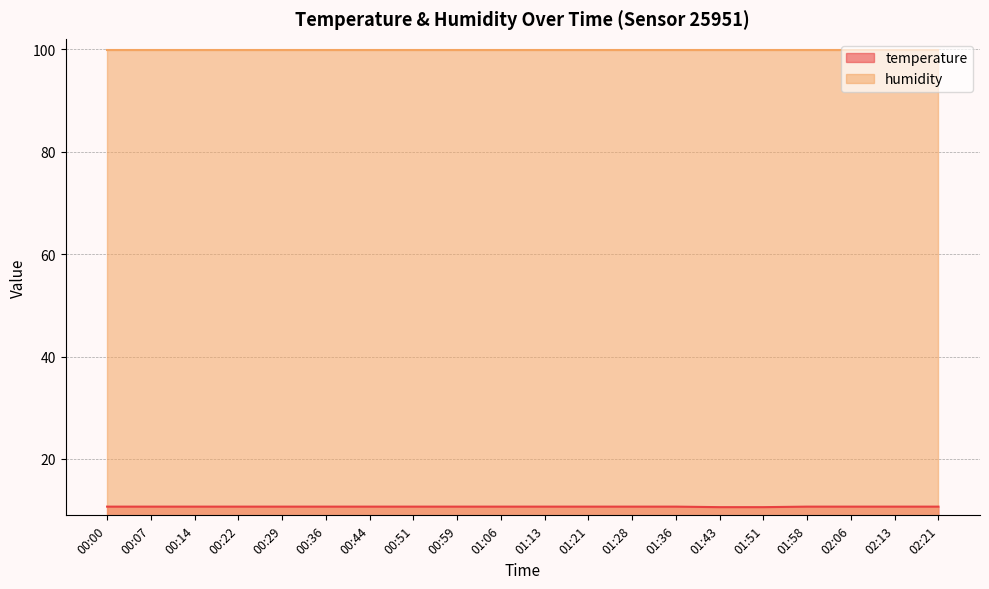

What is the minimum value shown in the chart?

10.6